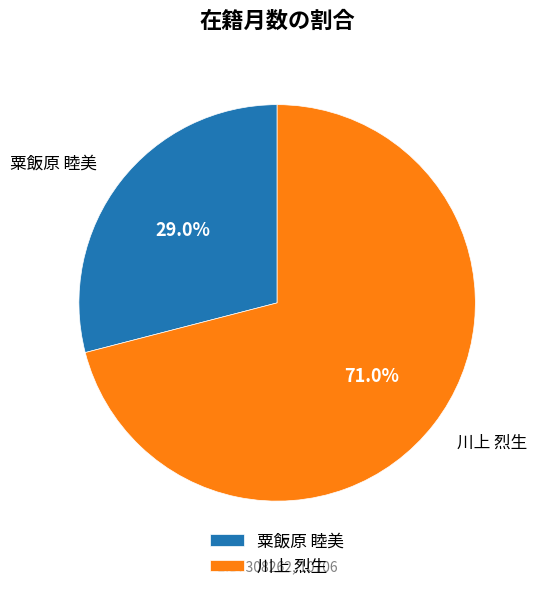

How many segments does this pie chart have?

2